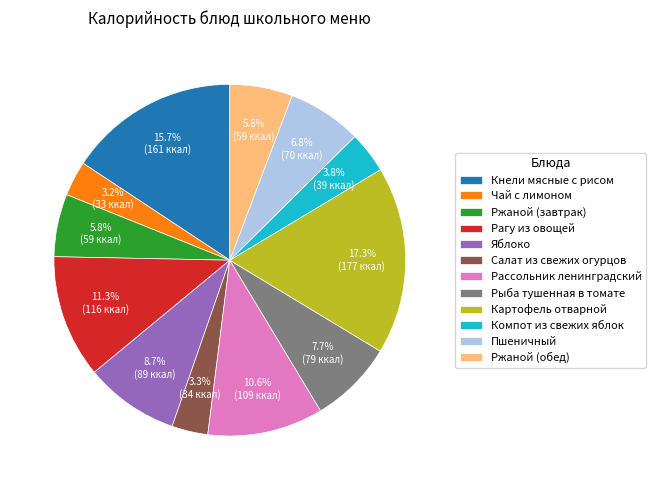

How many segments does this pie chart have?

12